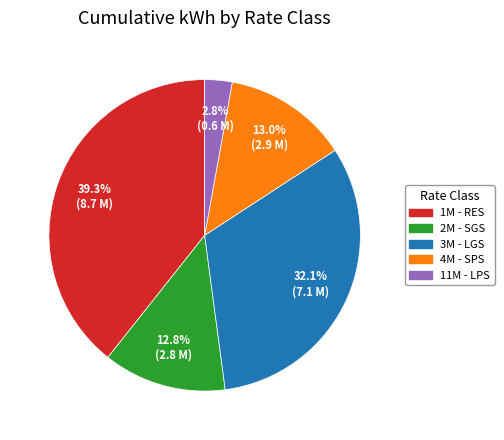

Which category has the smallest portion of the pie?

11M - LPS